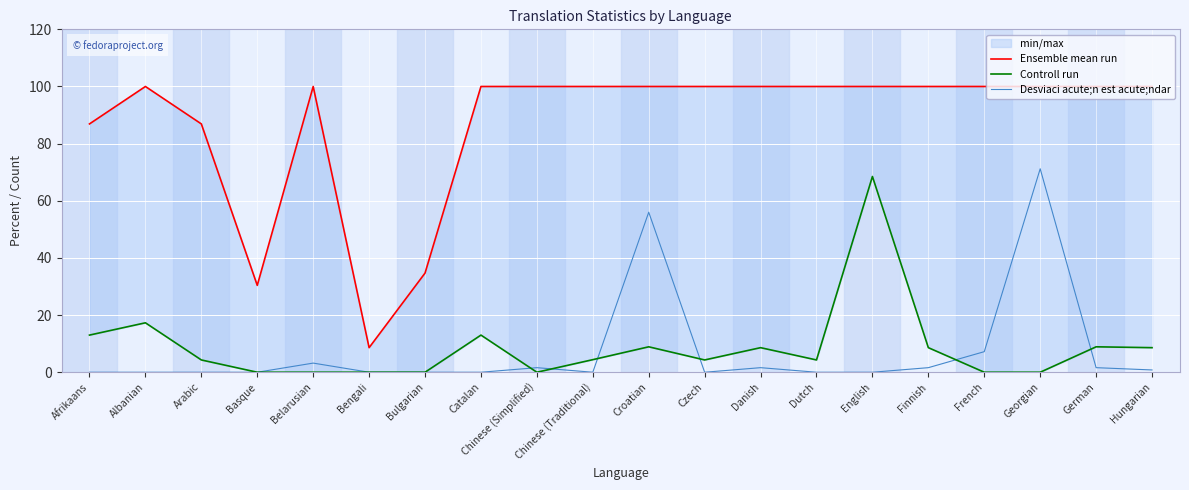

Is the value of Desviaci acute;n est acute;ndar at Danish greater than the value of Ensemble mean run at Croatian?

No